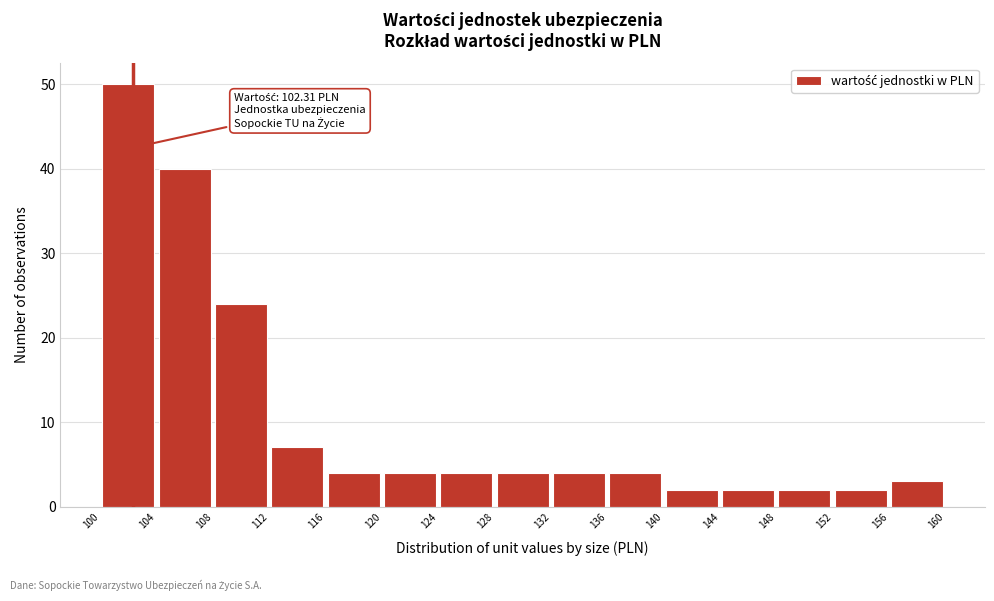

Over which range of the x-axis is the bar tallest?

100 to 104